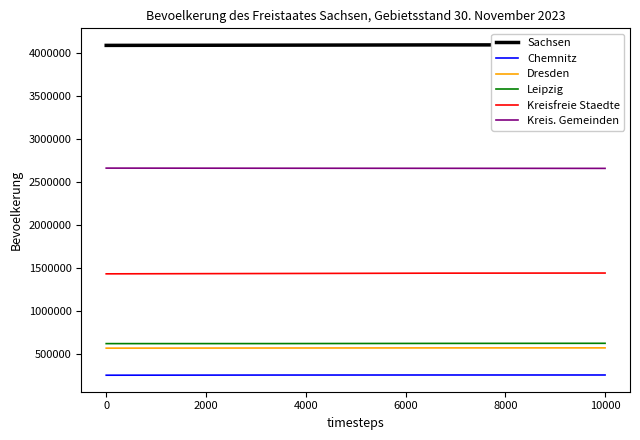

What is the lowest value of the Leipzig series?

616093